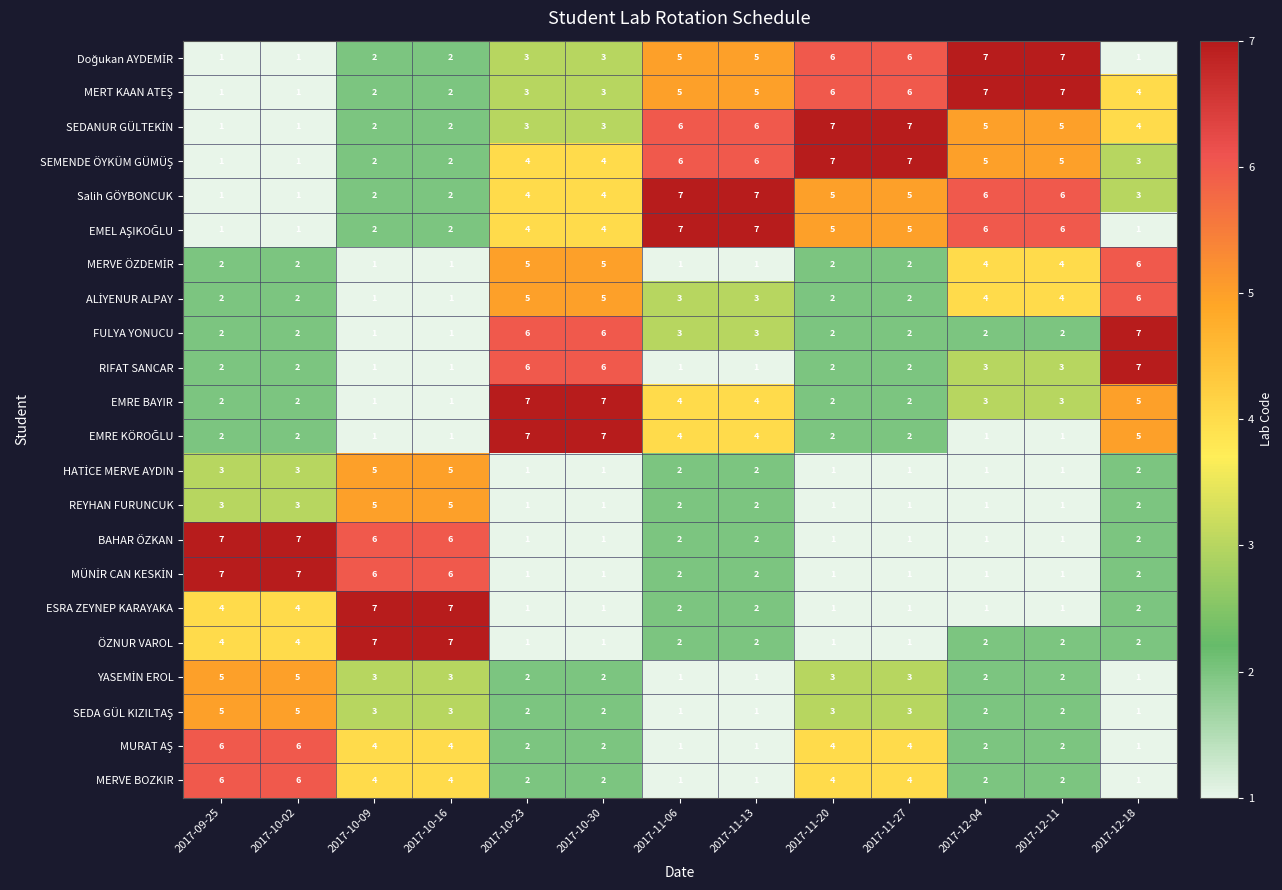

Count the EMRE BAYIR values in the range 2 to 4.

8